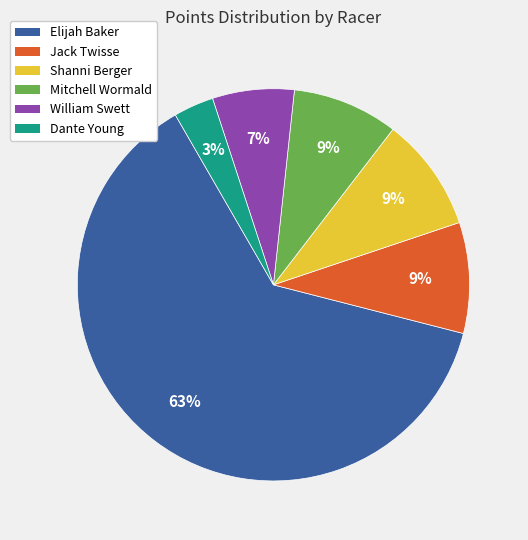

Does William Swett account for over 50% of the chart?

No